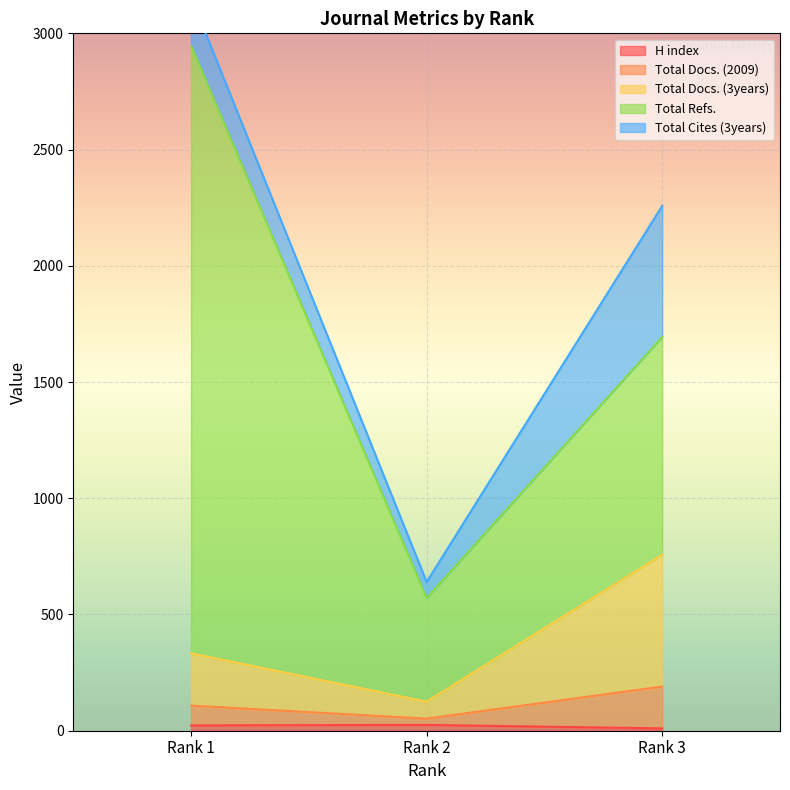

The value of H index at Rank 3 is 5. True or false?

False